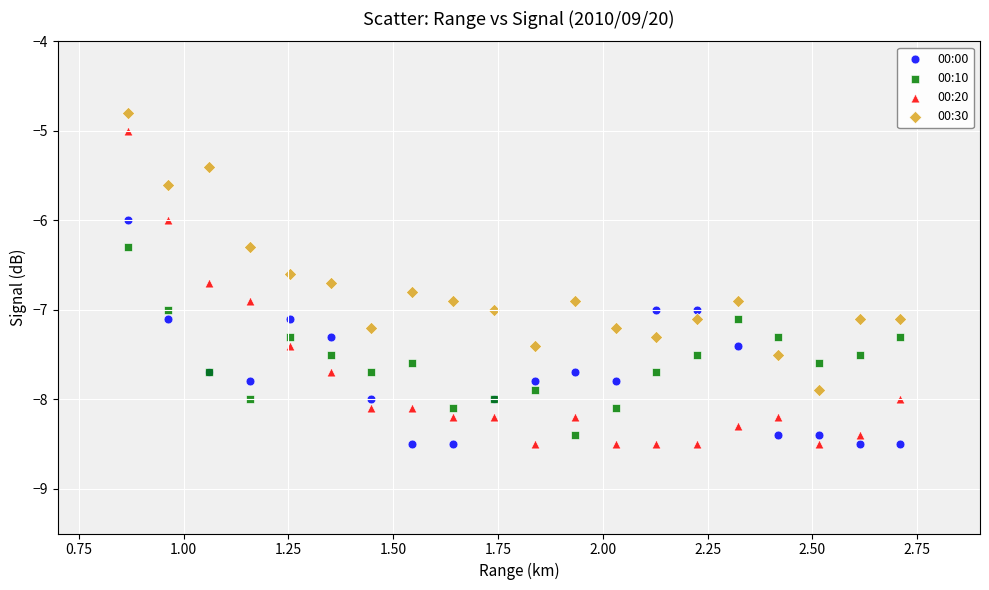

Which series has the largest Y range (max minus min)?

00:20